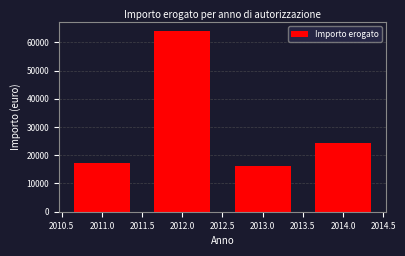

Reading left to right, transcribe all the data shown in this chart.

2011.0=17253.6	2012.0=63988.2	2013.0=16294.6	2014.0=24333.5